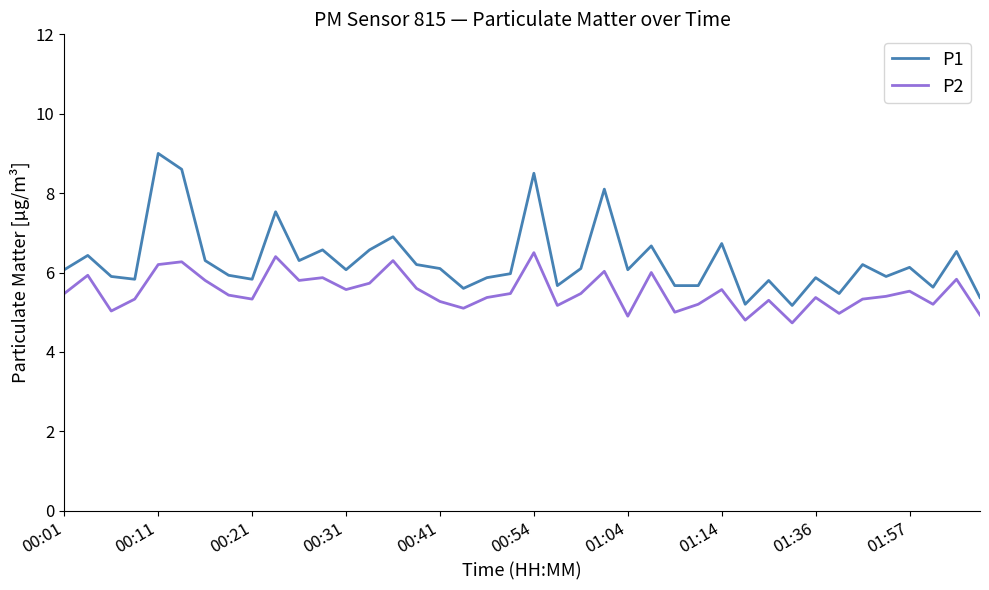

Which series has the widest spread of values?

P1